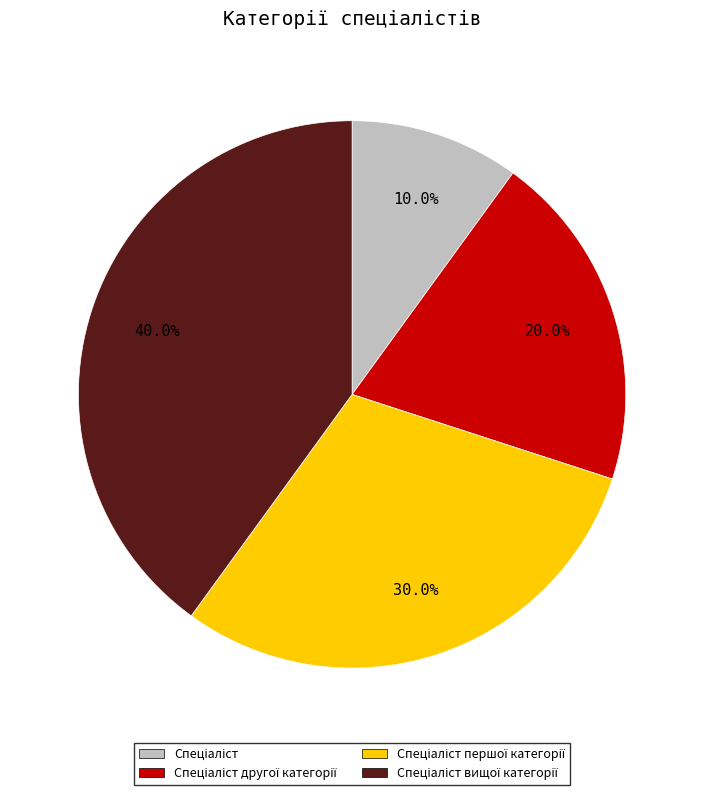

Does any single category account for the majority?

No